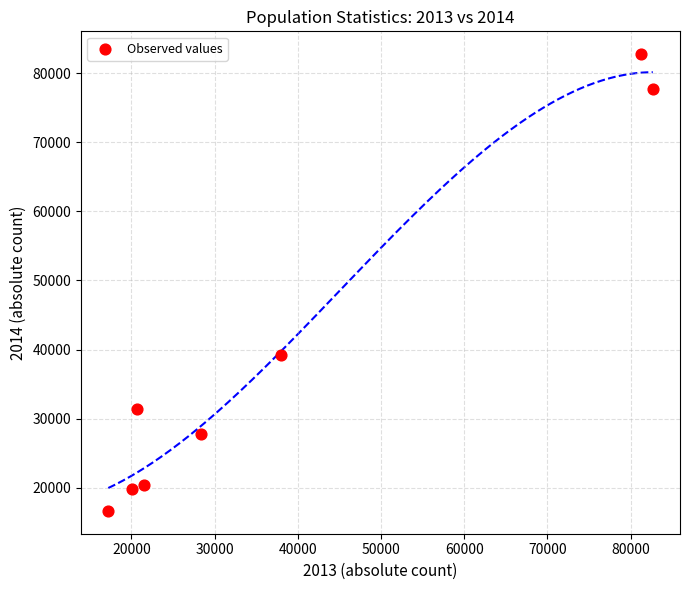

What Y value in the scatter plot is closest to 49695?

39148